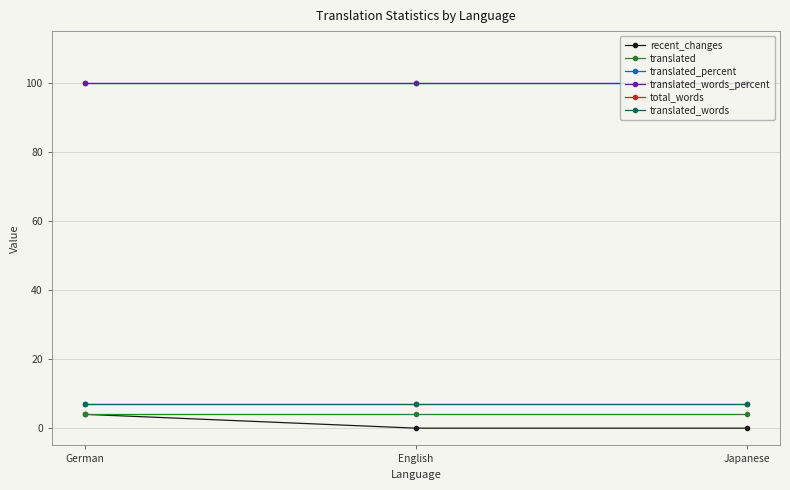

What is the difference between the highest and lowest values at English?

100